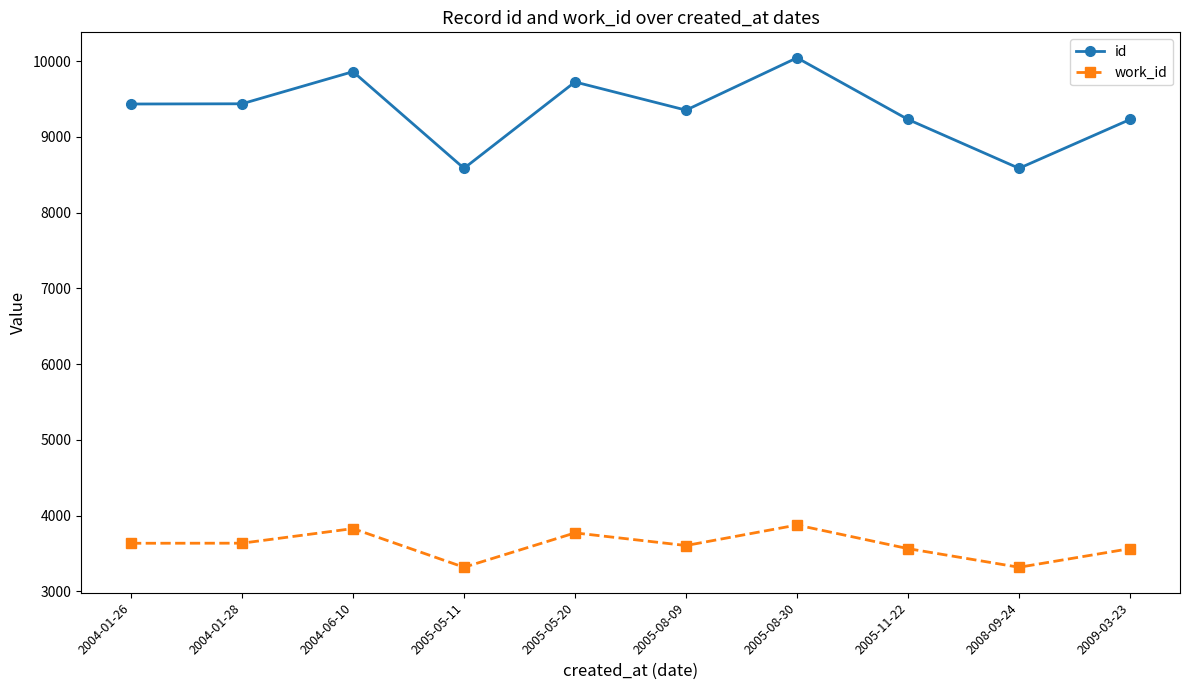

Rank the series by their maximum value, from lowest to highest.

work_id, id